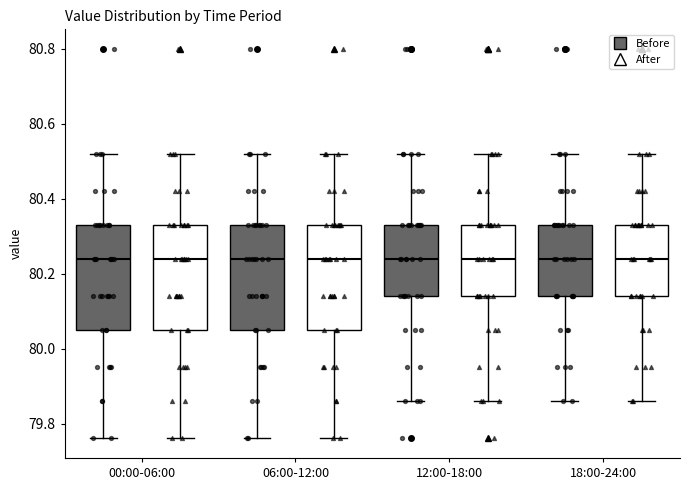

Where is the lower edge of the box for 00:00-06:00 (Before) on the y-axis? The values are not printed on the chart, so give them approximately, as read against the axis.

80.06